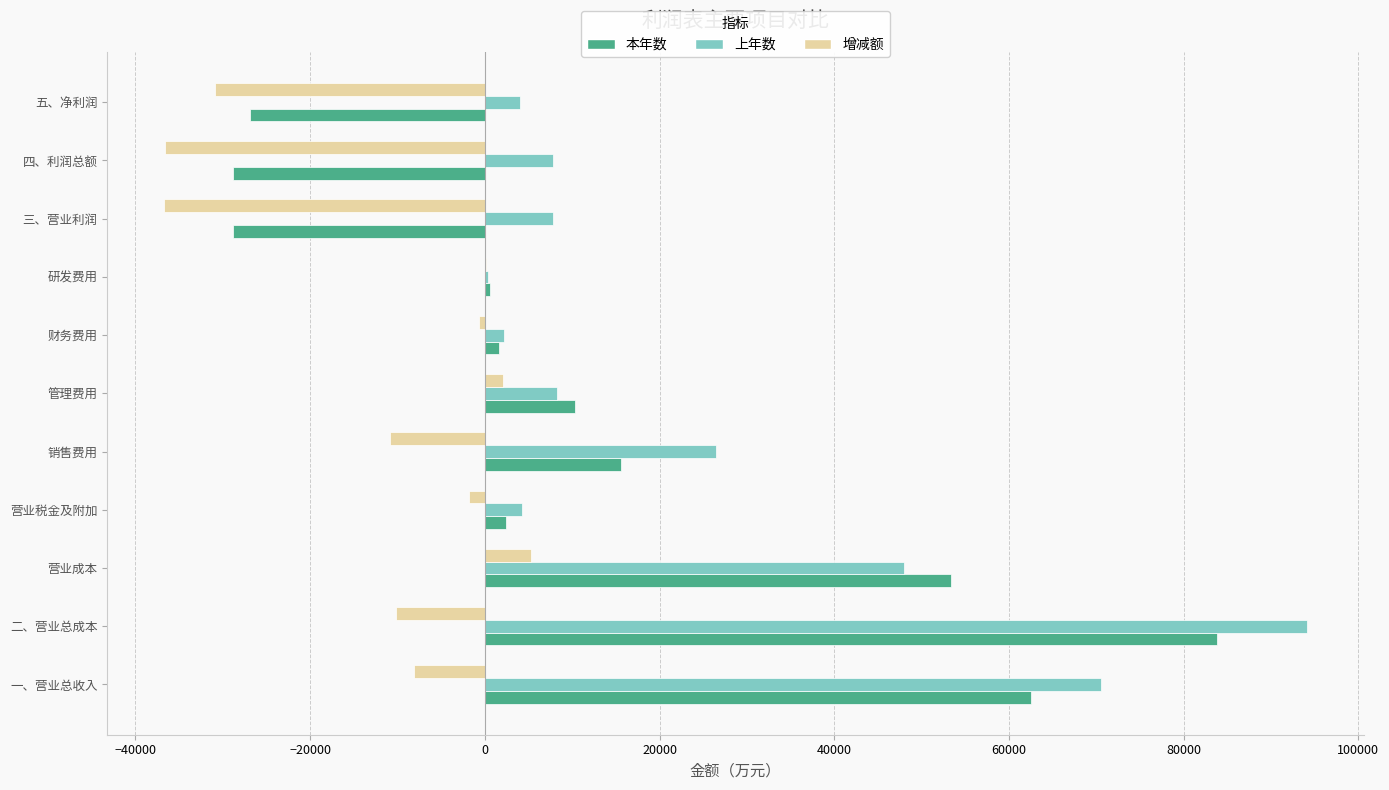

What is the sum of all 上年数 values?

274015.0